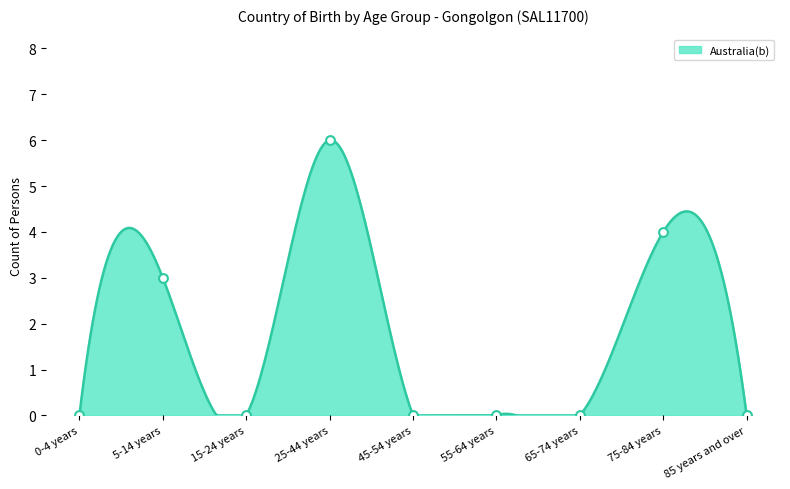

Between 65-74 years and 15-24 years, which is larger?

65-74 years